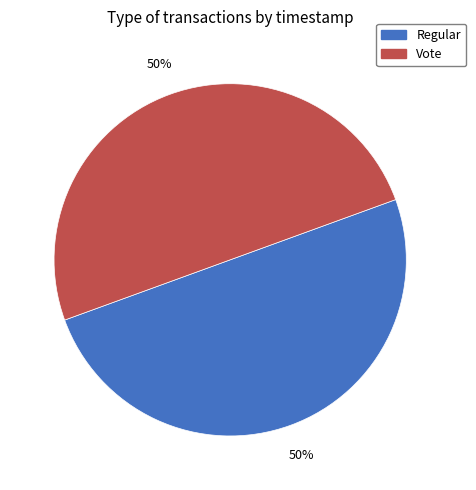

What is the ratio of the value at Vote to the value at Regular?

1.0